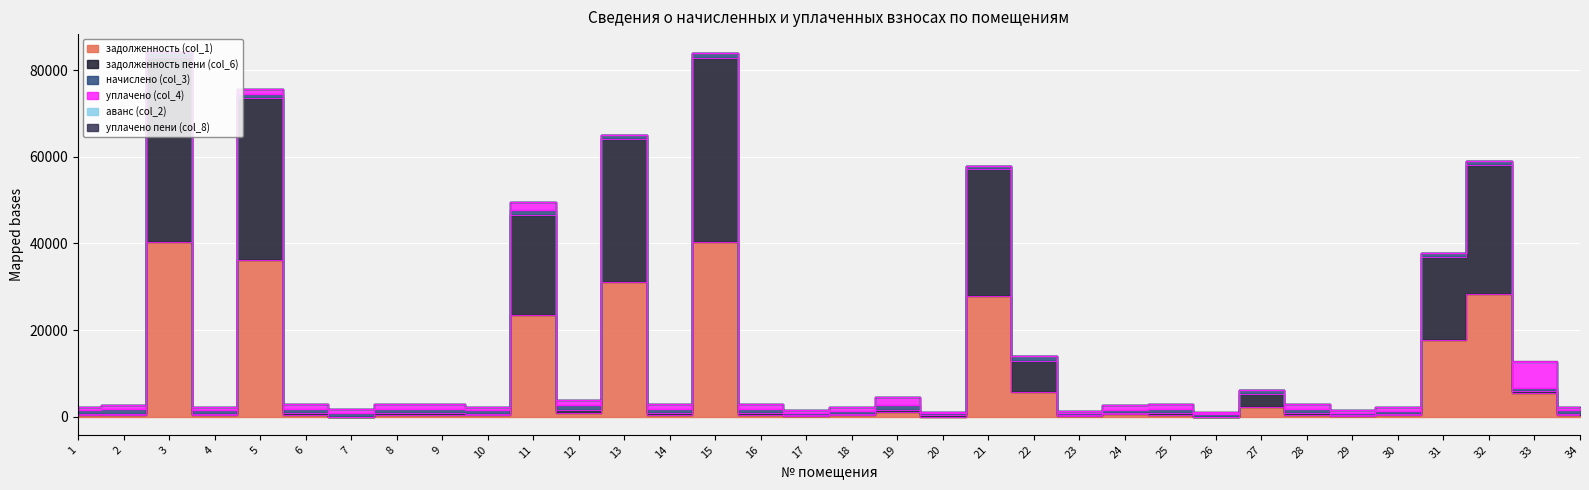

What is the difference between the начислено (col_3) values at 18 and 13?

61.9